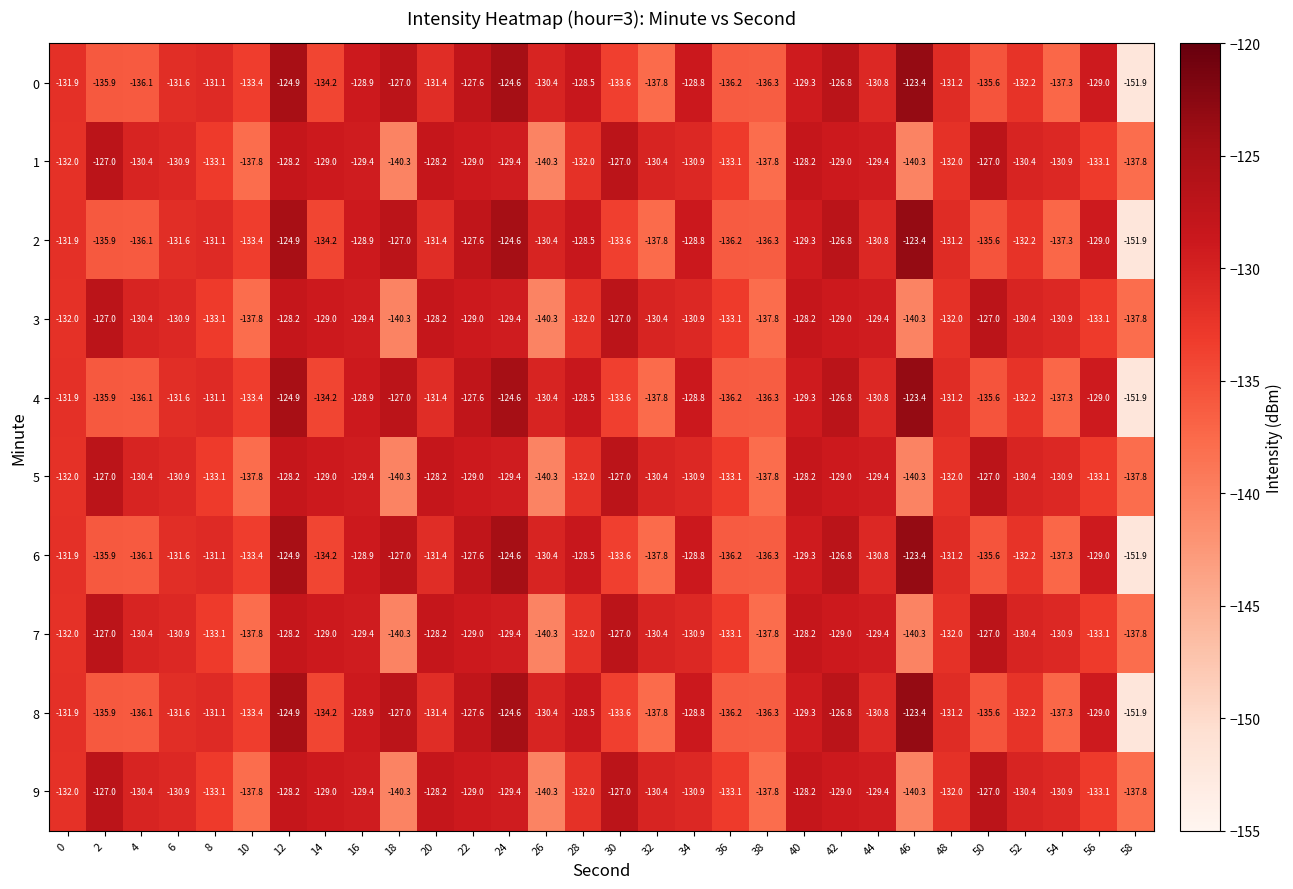

Rank the categories by 2 value from highest to lowest.

46, 24, 12, 42, 18, 22, 28, 34, 16, 56, 40, 26, 44, 8, 48, 20, 6, 0, 52, 10, 30, 14, 50, 2, 4, 36, 38, 54, 32, 58